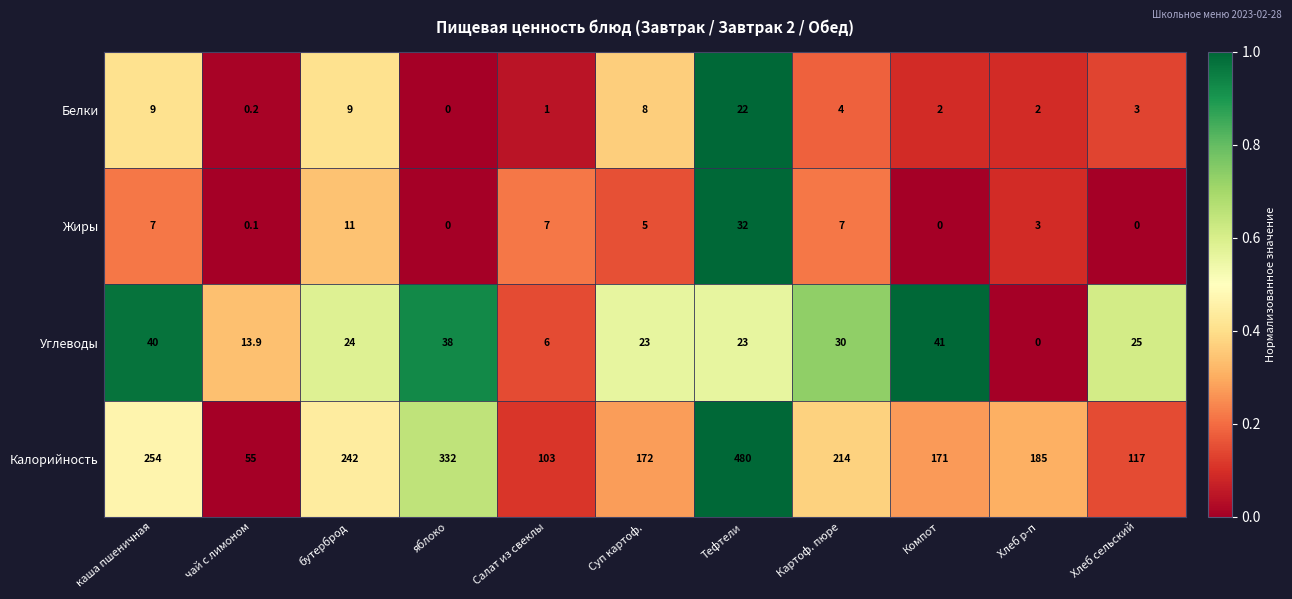

How many distinct data groups are displayed?

4